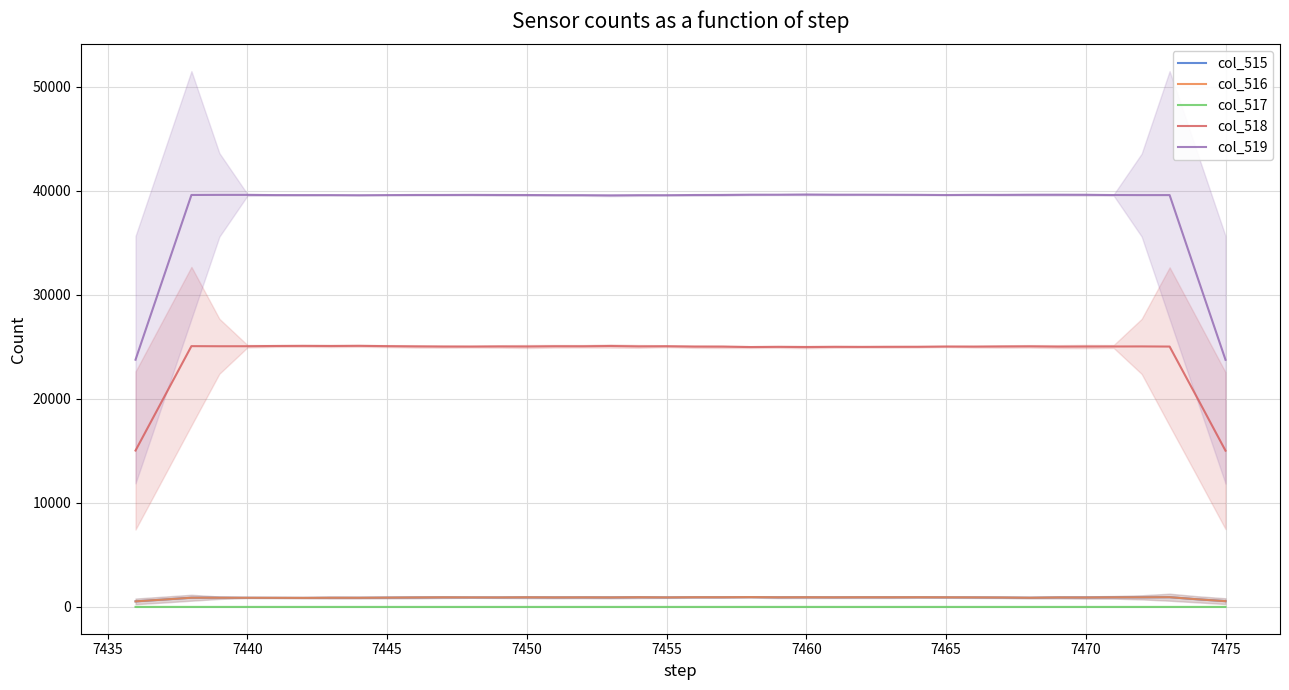

What is the value of the col_518 point at the 16th from the left?

25050.2